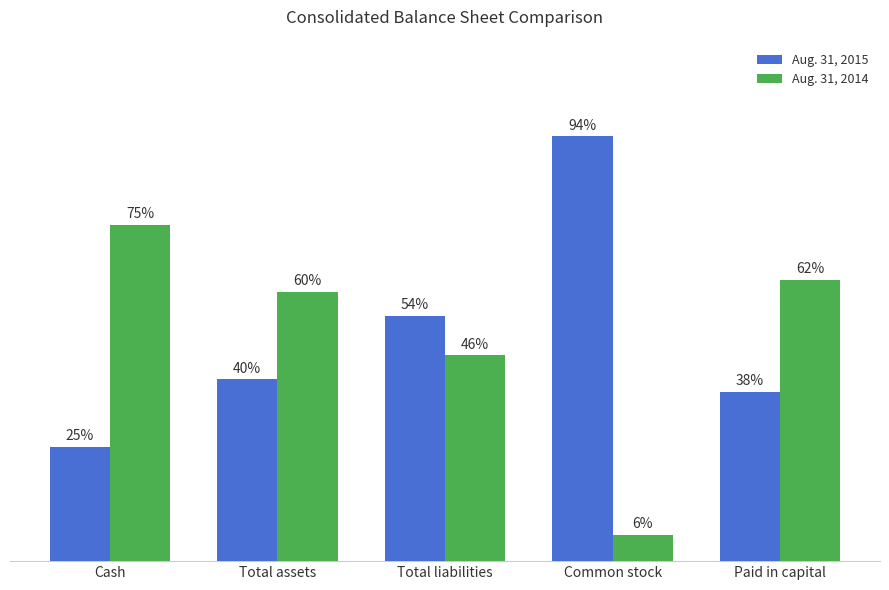

What are all the series names shown in the legend?

Aug. 31, 2015, Aug. 31, 2014